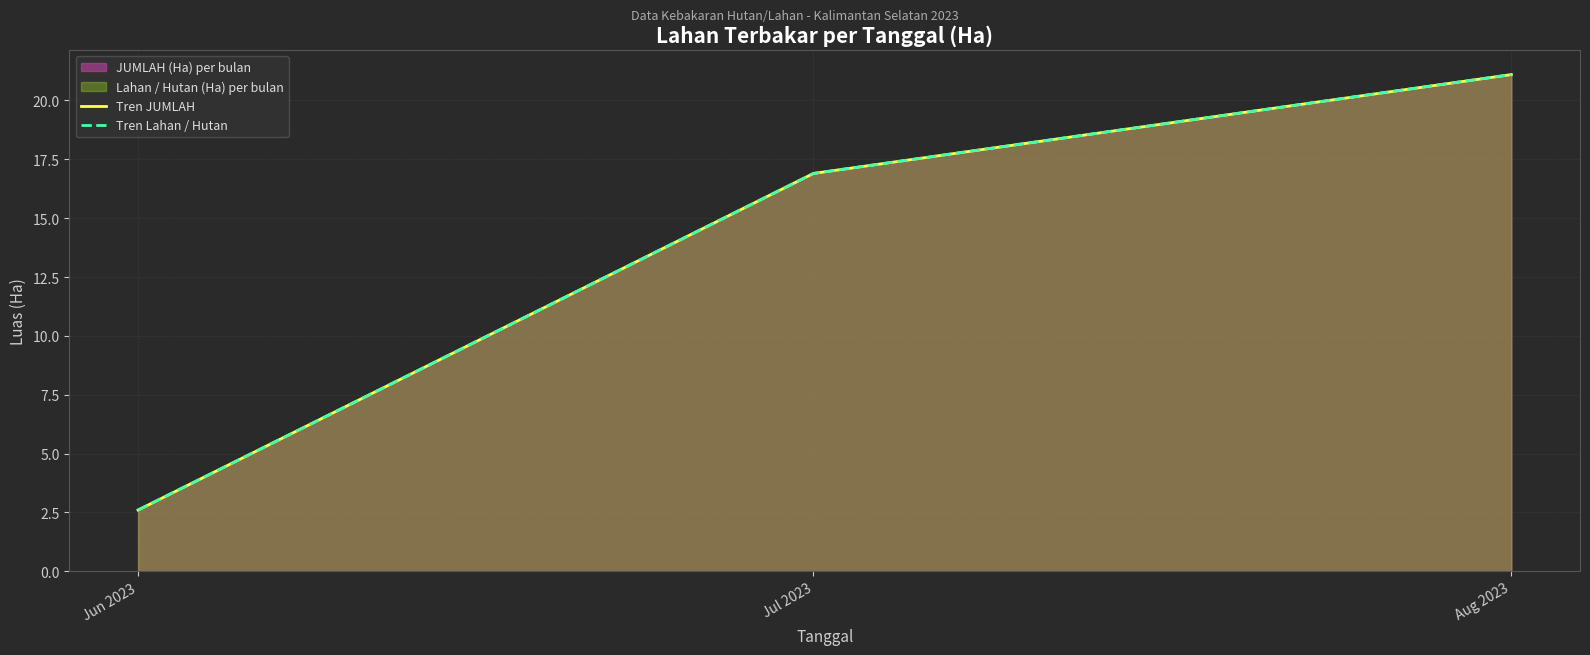

Which has a higher value, Jul 2023 or Aug 2023?

Aug 2023